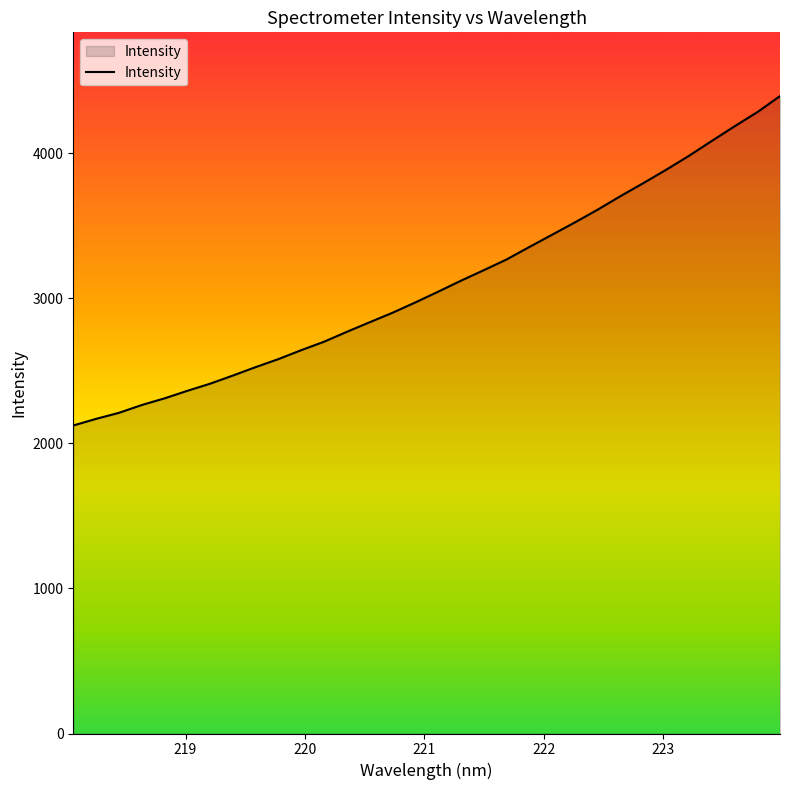

What is the greatest value displayed?

4392.3